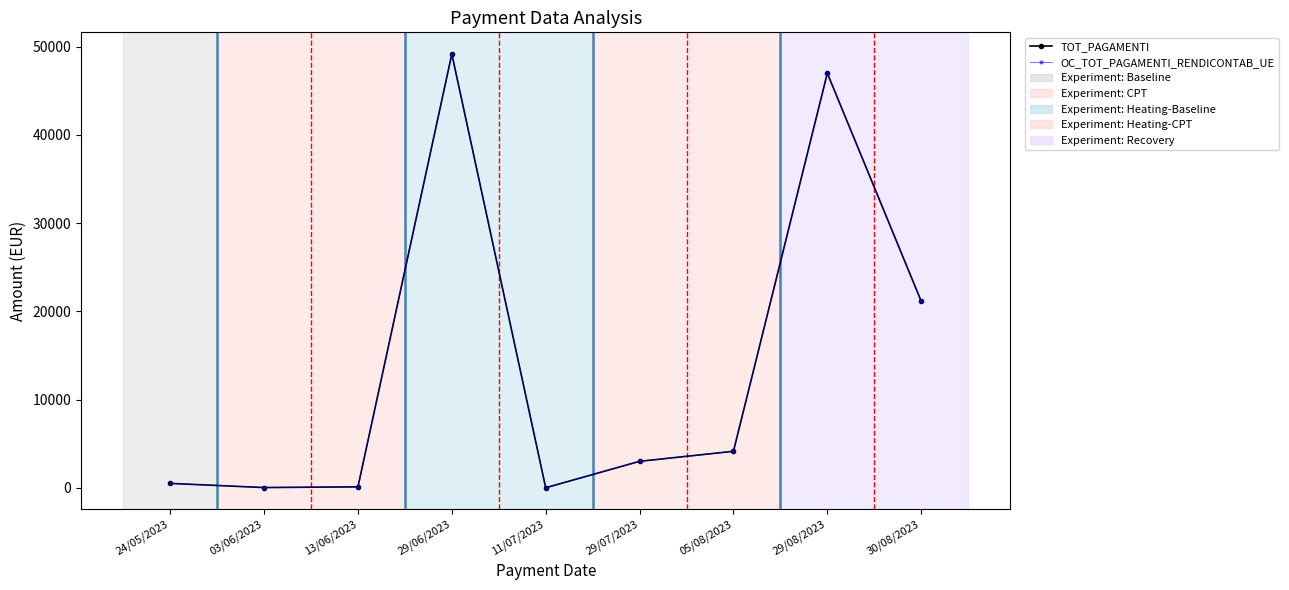

Rank the series by their maximum value, from highest to lowest.

TOT_PAGAMENTI, OC_TOT_PAGAMENTI_RENDICONTAB_UE